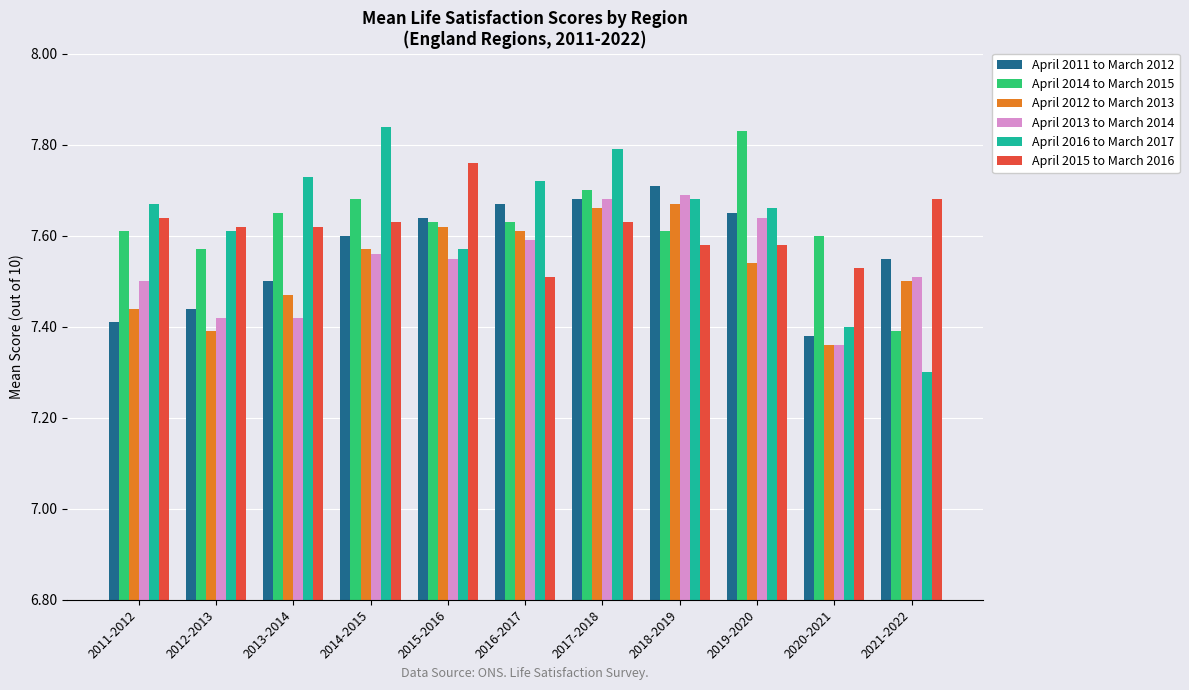

What is the difference between the second highest and second lowest values in the April 2014 to March 2015 series?

0.1